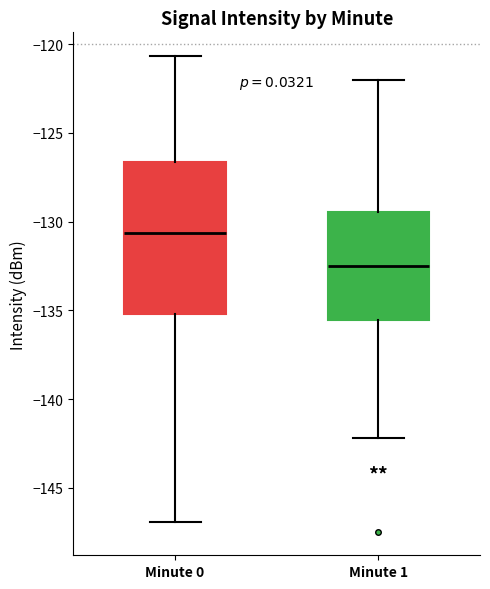

Which box's median line is the highest?

Minute 0